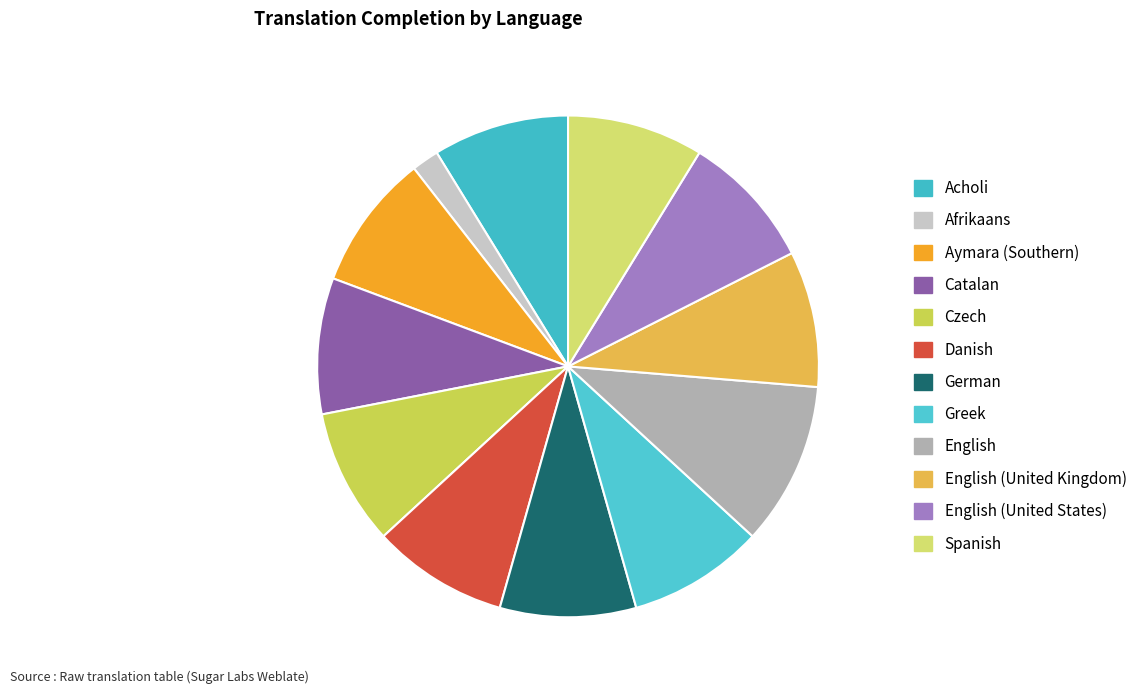

Which category has the smallest portion of the pie?

Afrikaans